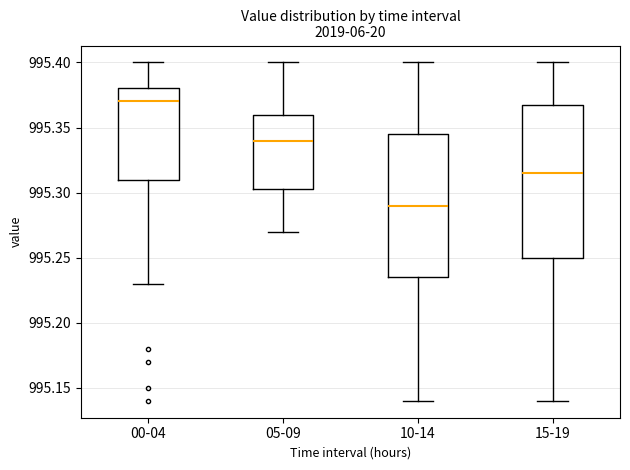

Which box has the highest median line?

00-04